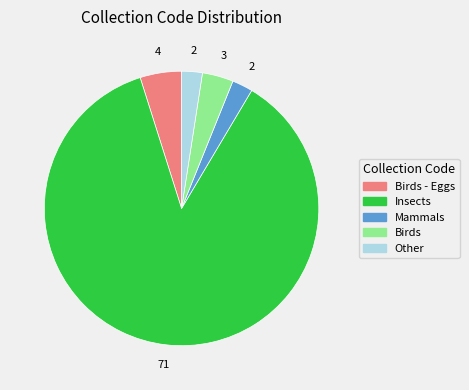

Do Insects and Birds - Eggs together represent more than half of the pie?

Yes